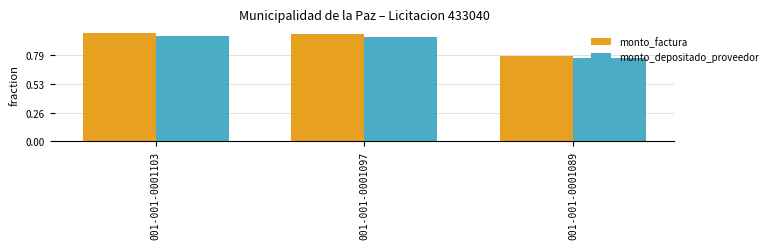

At how many categories does at least one series exceed 68628835?

2